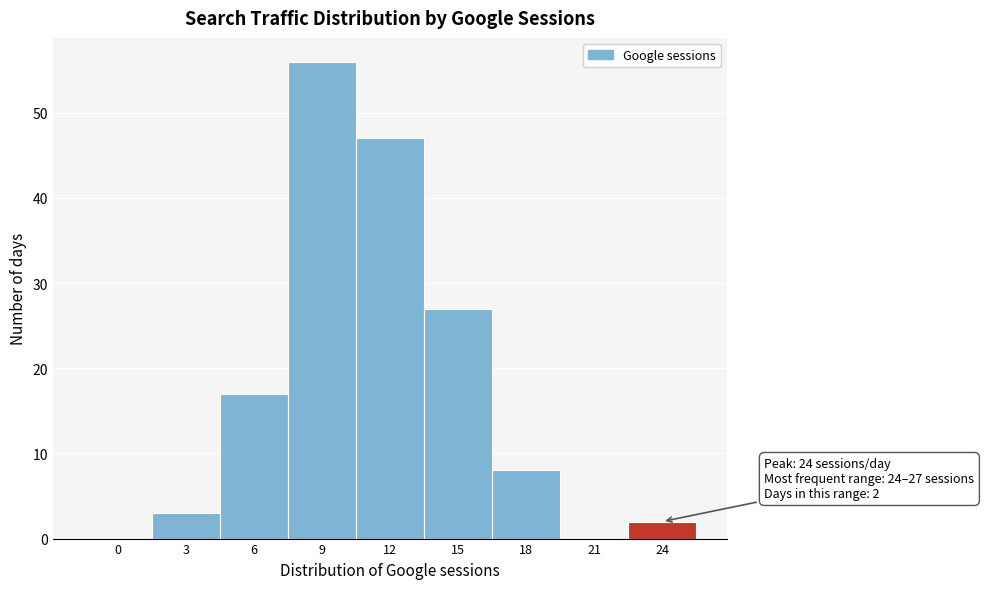

Reading right to left, list all the values displayed in this chart.

24=2	21=0	18=8	15=27	12=47	9=56	6=17	3=3	0=0